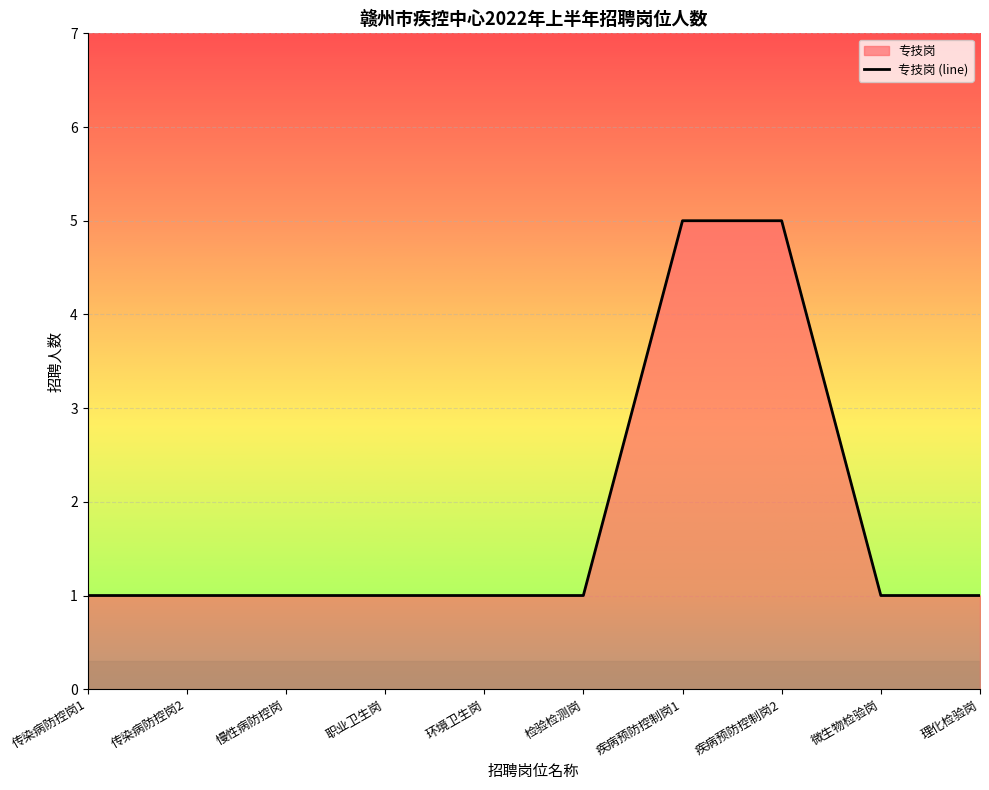

At which category does the chart reach its minimum across all series?

传染病防控岗1